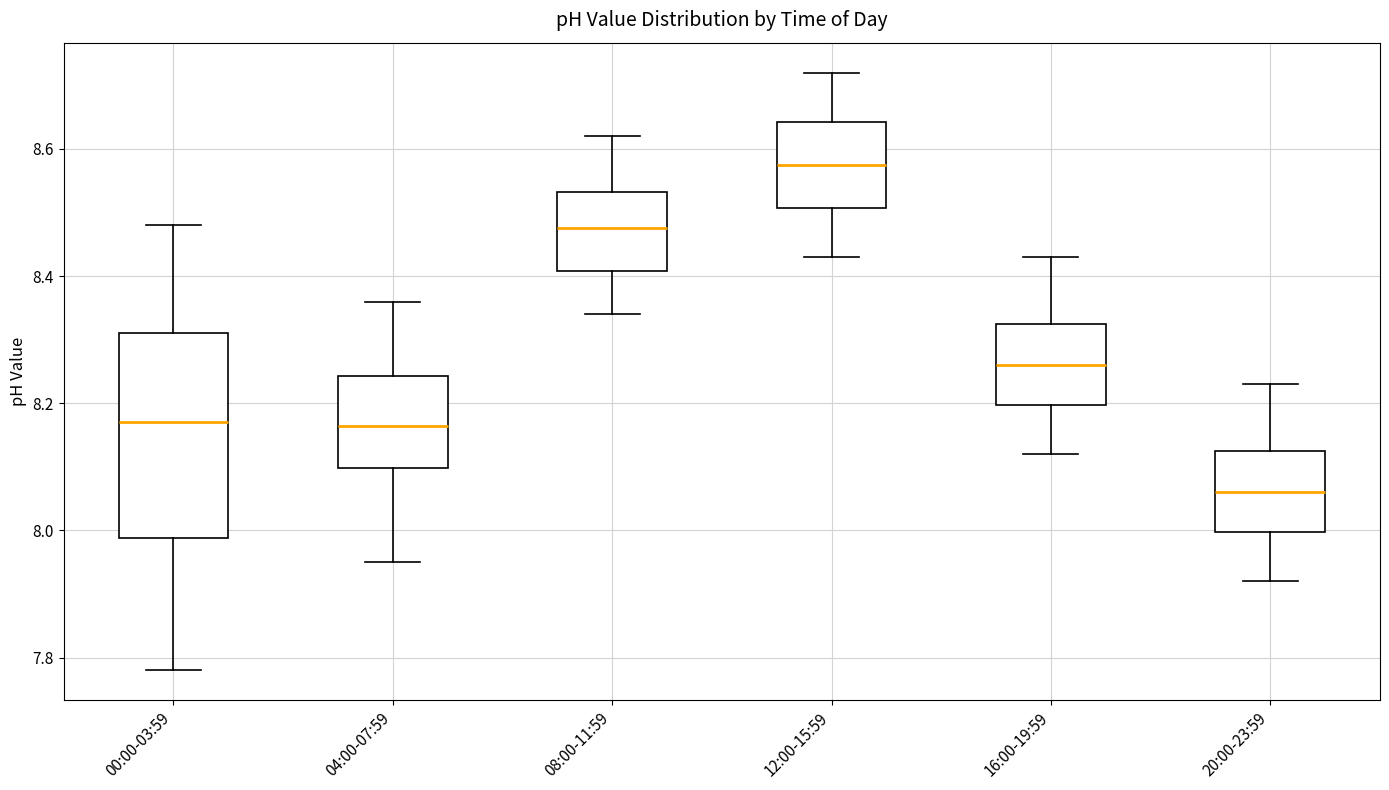

Reading left to right, transcribe this box plot: for each box, give where its median line is, the range the box spans, and where its two whiskers end, as read against the y-axis. The values are not printed on the chart, so give them approximately, as read against the axis.

00:00-03:59: median 8.18, box 7.98 to 8.32, whiskers 7.78 to 8.48
04:00-07:59: median 8.16, box 8.10 to 8.24, whiskers 7.96 to 8.36
08:00-11:59: median 8.48, box 8.40 to 8.54, whiskers 8.34 to 8.62
12:00-15:59: median 8.58, box 8.50 to 8.64, whiskers 8.44 to 8.72
16:00-19:59: median 8.26, box 8.20 to 8.32, whiskers 8.12 to 8.44
20:00-23:59: median 8.06, box 8.00 to 8.12, whiskers 7.92 to 8.24